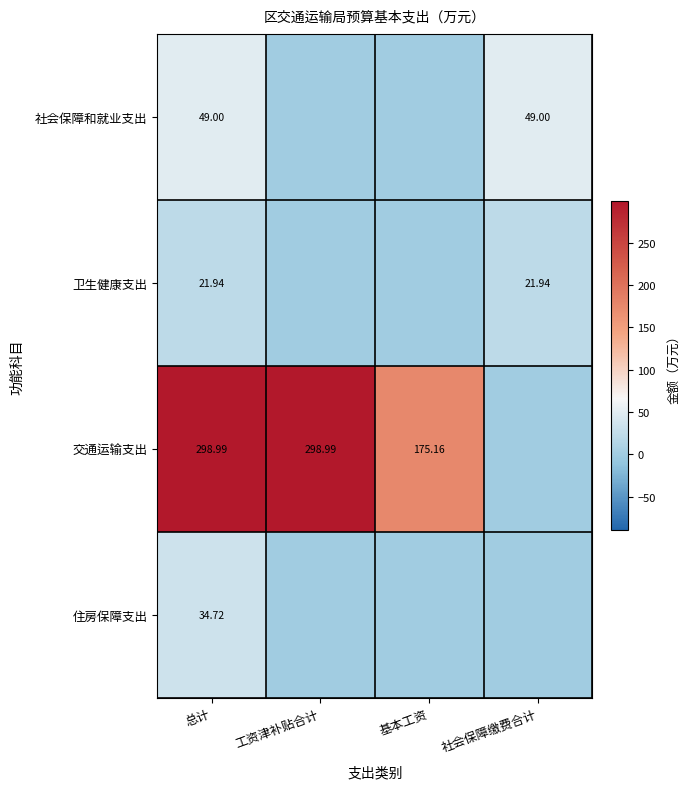

How many series are shown in this chart?

4